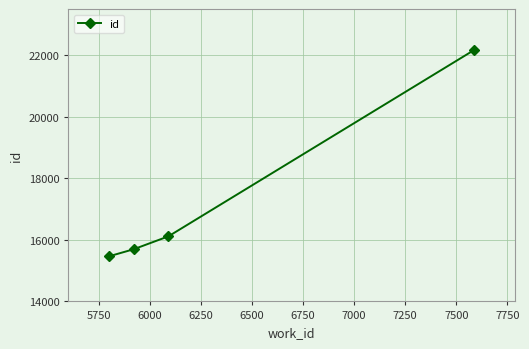

What is the value of the 4th point from the left?

22169